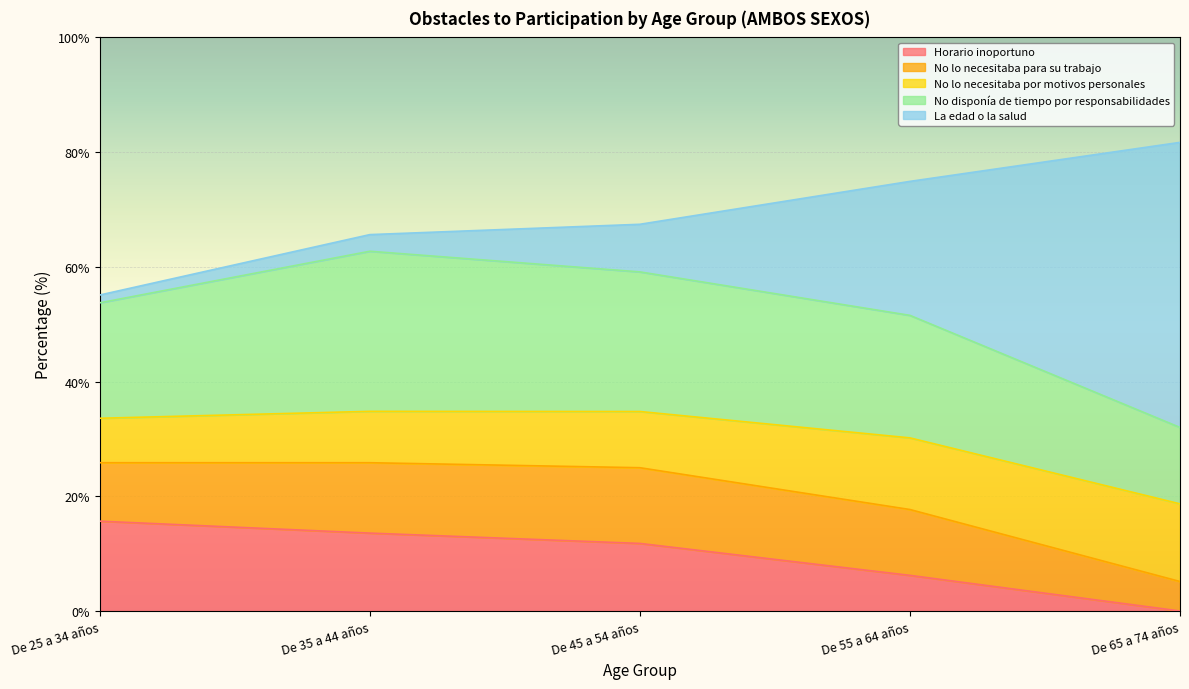

What is the minimum value for No disponía de tiempo por responsabilidades?

13.3